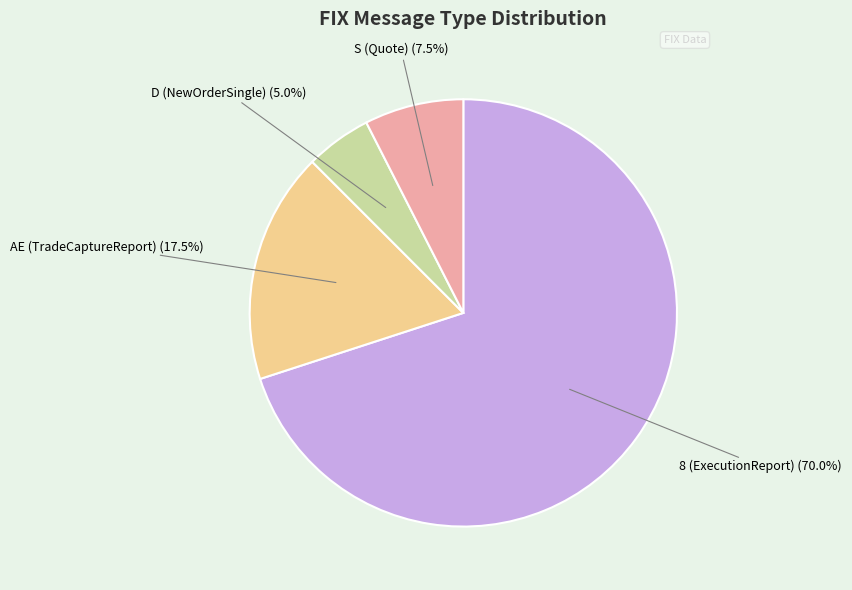

To the nearest percent, what is the average slice percentage?

25%